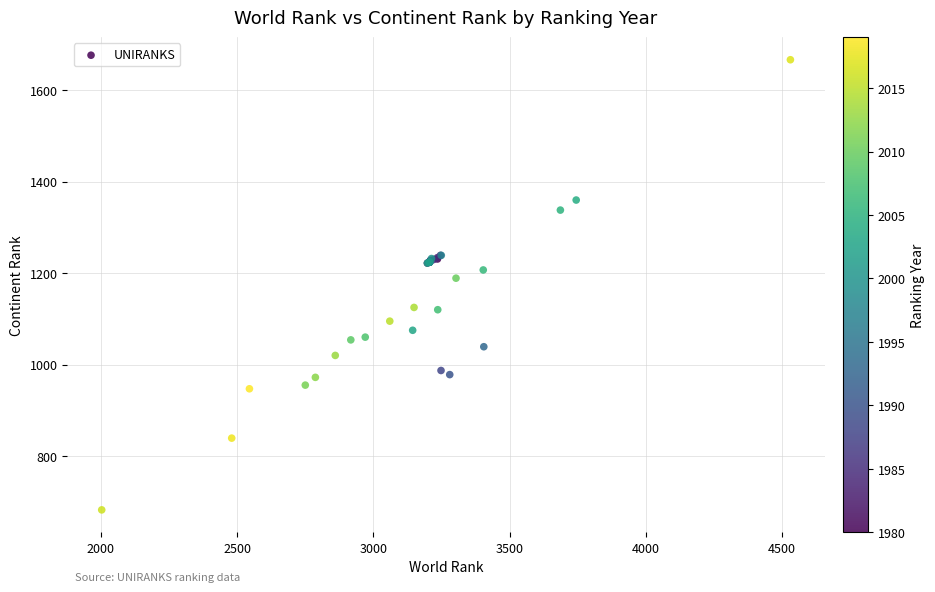

What Y value in the scatter plot is closest to 1174?

1189